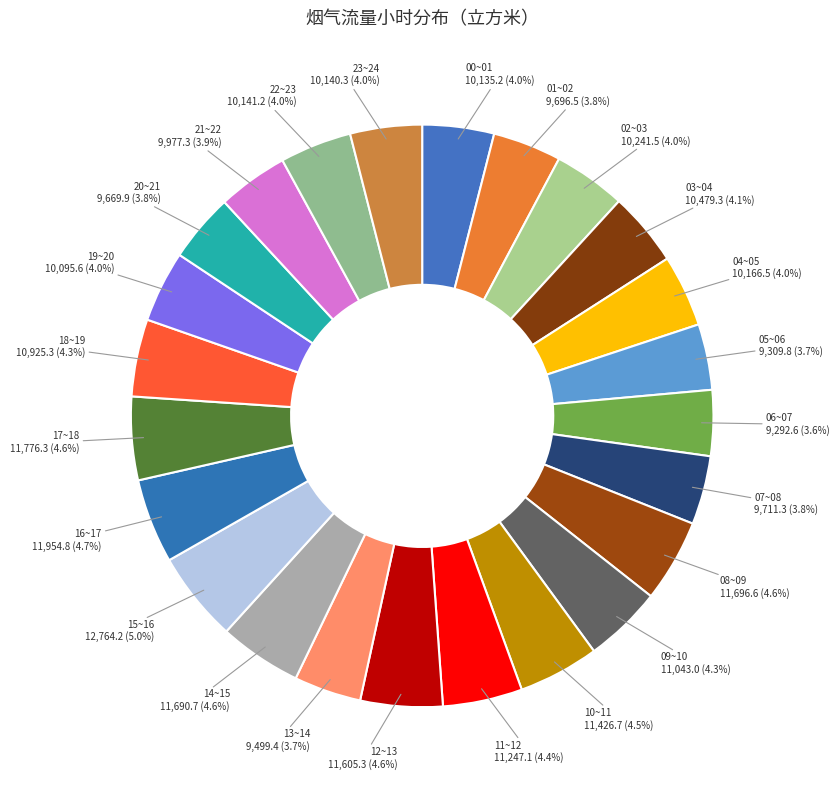

How many slices are in this pie chart?

24